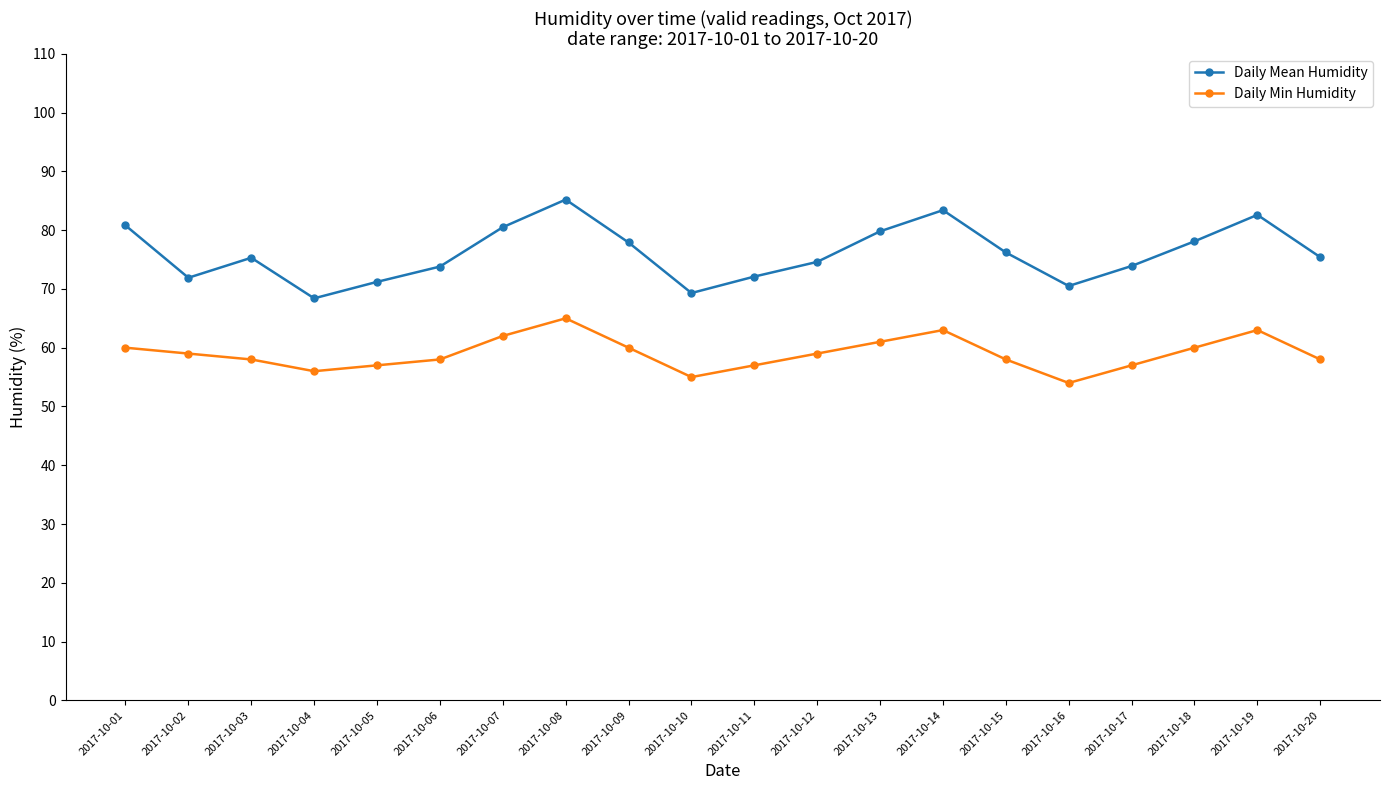

True or false: Daily Min Humidity and Daily Mean Humidity intersect in this chart.

False